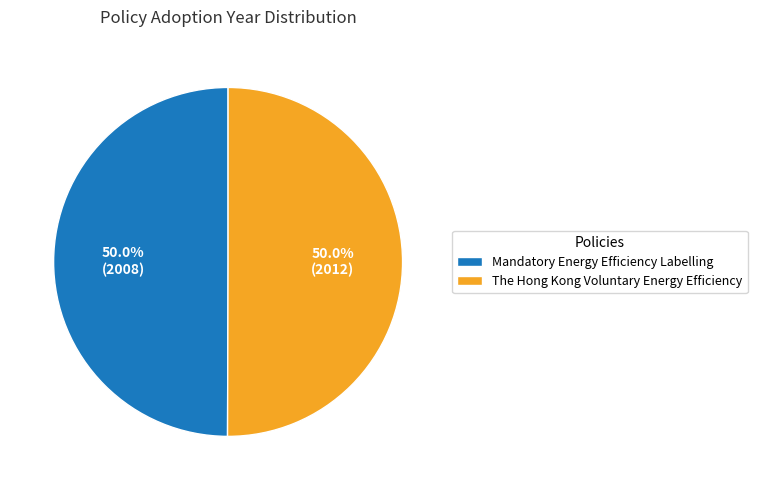

True or false: Mandatory Energy Efficiency Labelling accounts for 50% of the total.

True